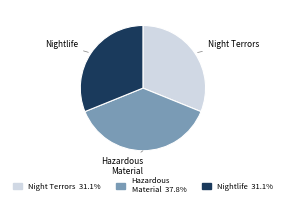

Which slice is the largest?

Hazardous Material